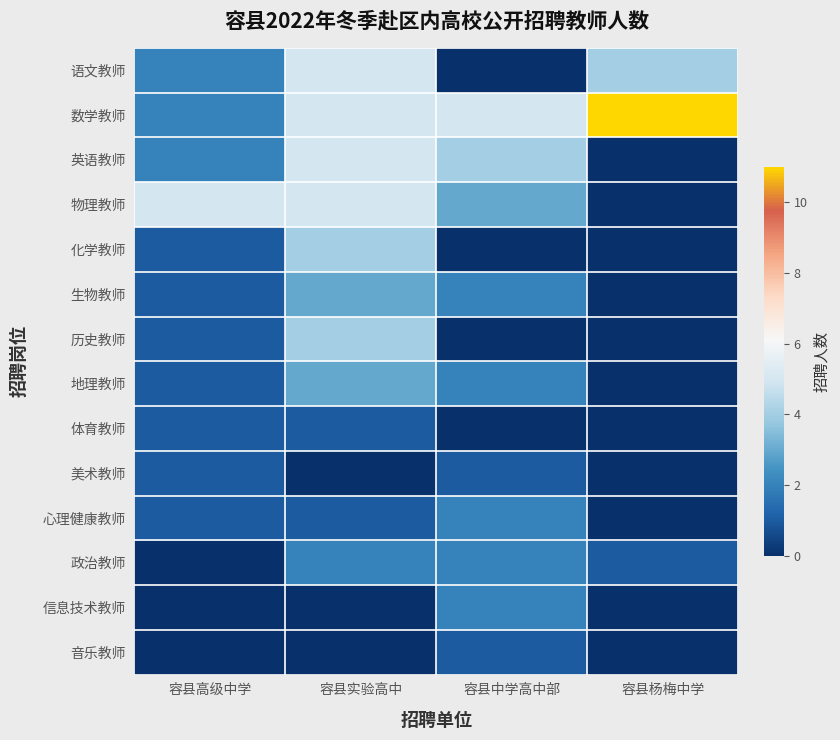

At 容县实验高中, list the series in order from largest to smallest.

语文教师, 数学教师, 英语教师, 物理教师, 化学教师, 历史教师, 生物教师, 地理教师, 政治教师, 体育教师, 心理健康教师, 美术教师, 信息技术教师, 音乐教师